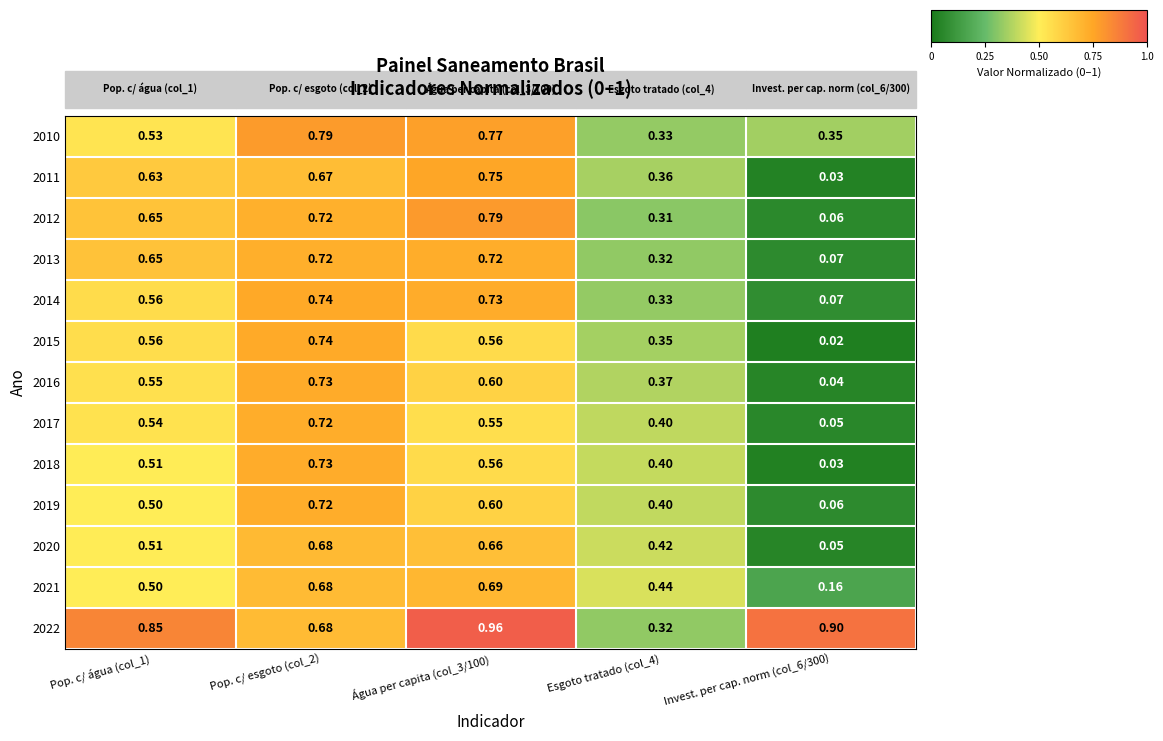

Is the value of 2017 at Invest. per cap. norm (col_6/300) greater than the value of 2018 at Invest. per cap. norm (col_6/300)?

Yes